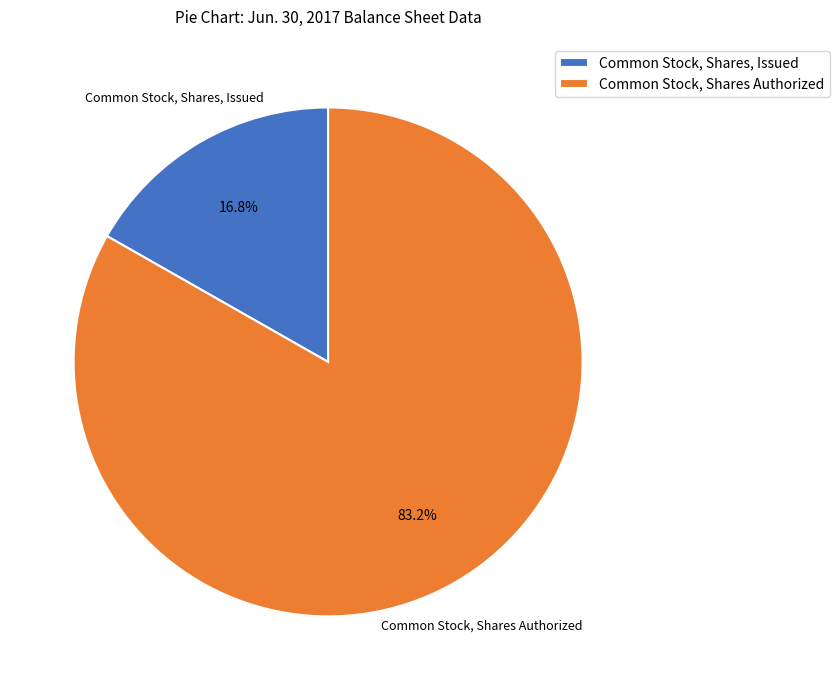

How much of the chart is everything except Common Stock, Shares, Issued?

83.2%